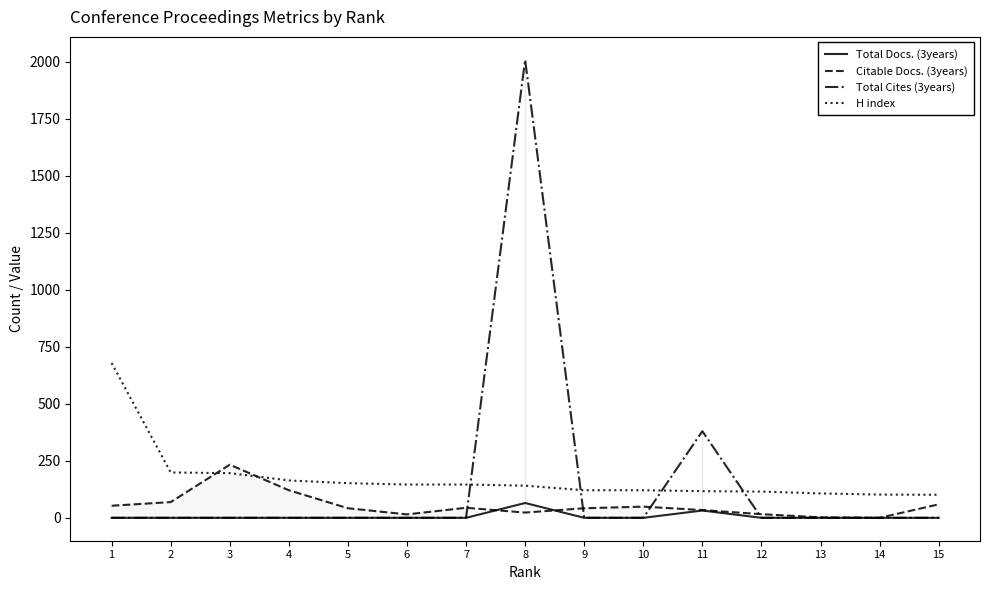

Which category has the highest value in the Citable Docs. (3years) series?

3